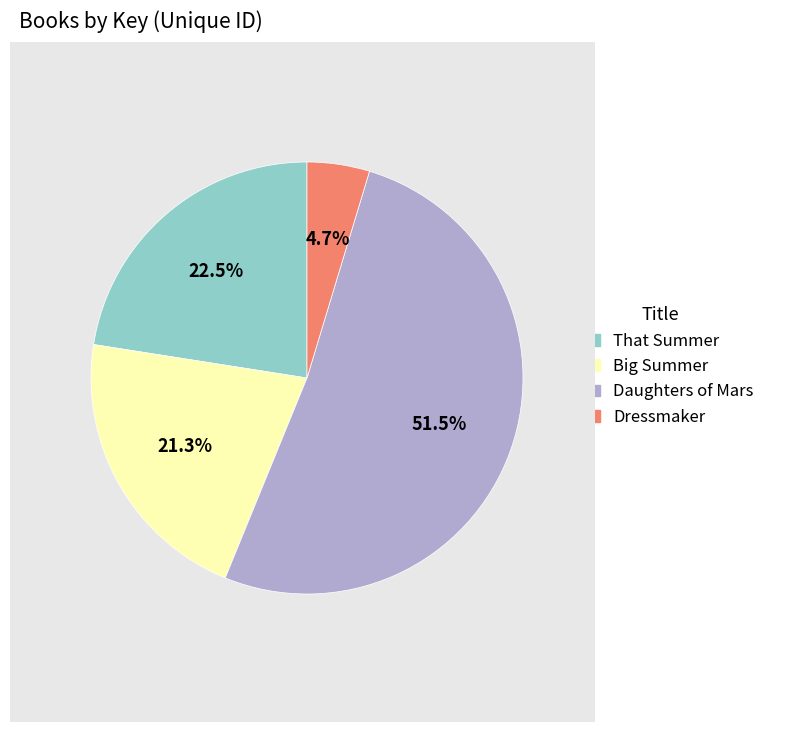

Does any single category account for the majority?

Yes